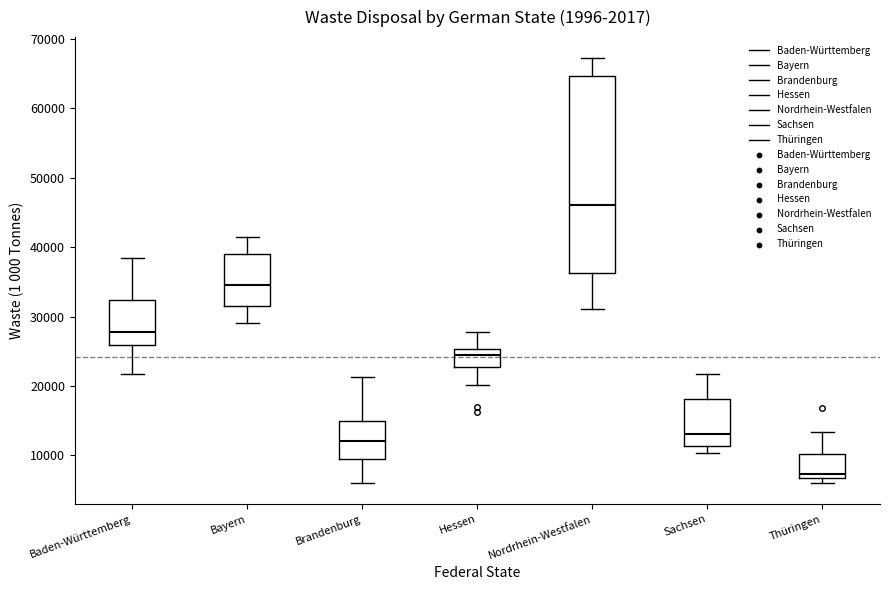

Reading left to right, read every box against the y-axis: the position of its median line, the range the box covers, and the ends of its whiskers. The values are not printed on the chart, so give them approximately, as read against the axis.

Baden-Württemberg: median 28000, box 26000 to 32000, whiskers 22000 to 38000
Bayern: median 35000, box 32000 to 39000, whiskers 29000 to 42000
Brandenburg: median 12000, box 9000 to 15000, whiskers 6000 to 21000
Hessen: median 24000, box 23000 to 25000, whiskers 20000 to 28000
Nordrhein-Westfalen: median 46000, box 36000 to 65000, whiskers 31000 to 67000
Sachsen: median 13000, box 11000 to 18000, whiskers 10000 to 22000
Thüringen: median 7000 (just above the box's lower edge), box 7000 to 10000, whiskers 6000 to 13000